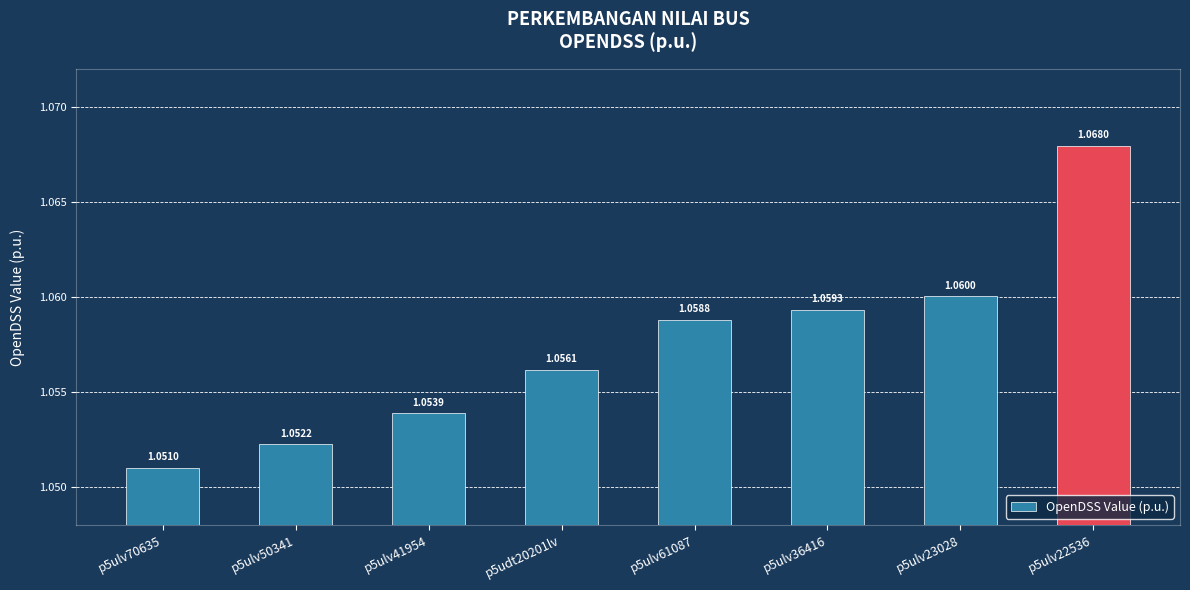

What is the label of the 2nd bar from the right?

p5ulv23028